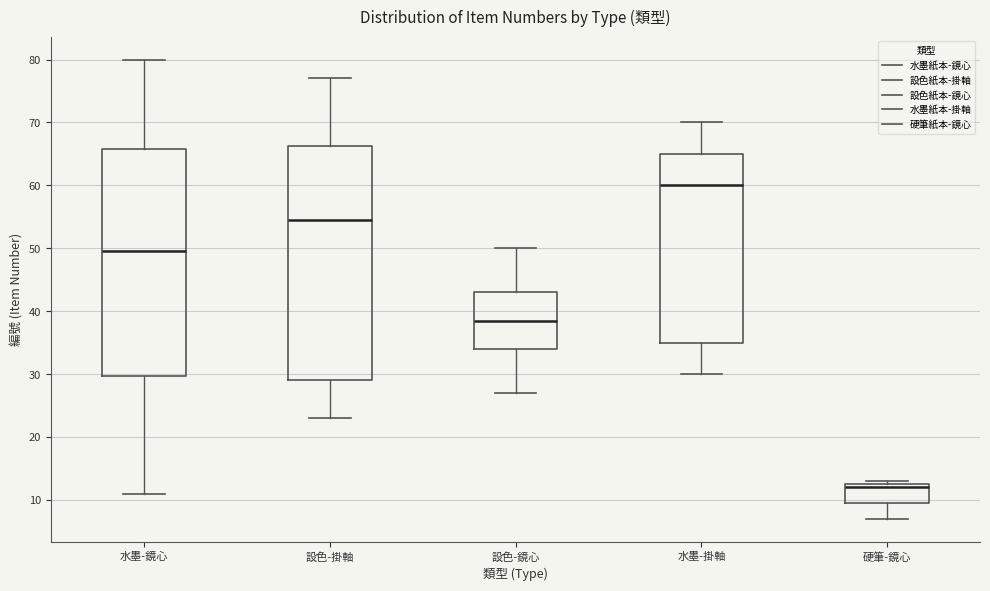

Reading left to right, transcribe this box plot: for each box, give where its median line is, the range the box spans, and where its two whiskers end, as read against the y-axis. The values are not printed on the chart, so give them approximately, as read against the axis.

水墨-鏡心: median 50, box 30 to 66, whiskers 11 to 80
設色-掛軸: median 55, box 29 to 66, whiskers 23 to 77
設色-鏡心: median 39, box 34 to 43, whiskers 27 to 50
水墨-掛軸: median 60, box 35 to 65, whiskers 30 to 70
硬筆-鏡心: median 12, box 10 to 13, whiskers 7 to 13 (just above the box's upper edge)